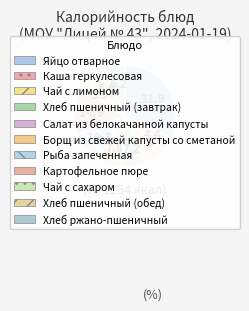

How many segments does this pie chart have?

11